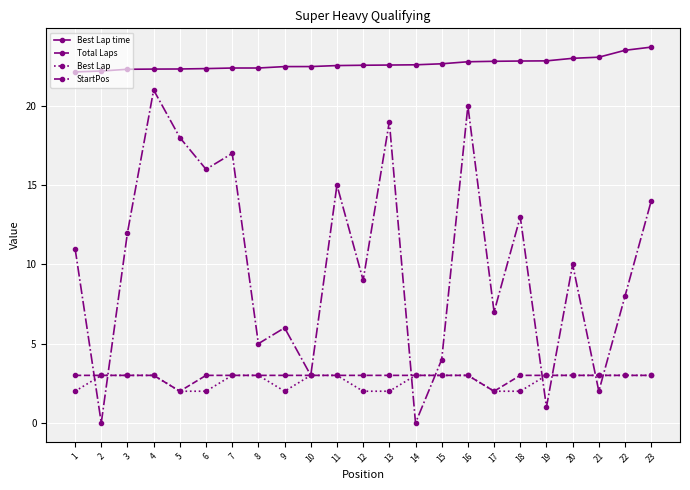

Does the chart have visible grid lines?

Yes